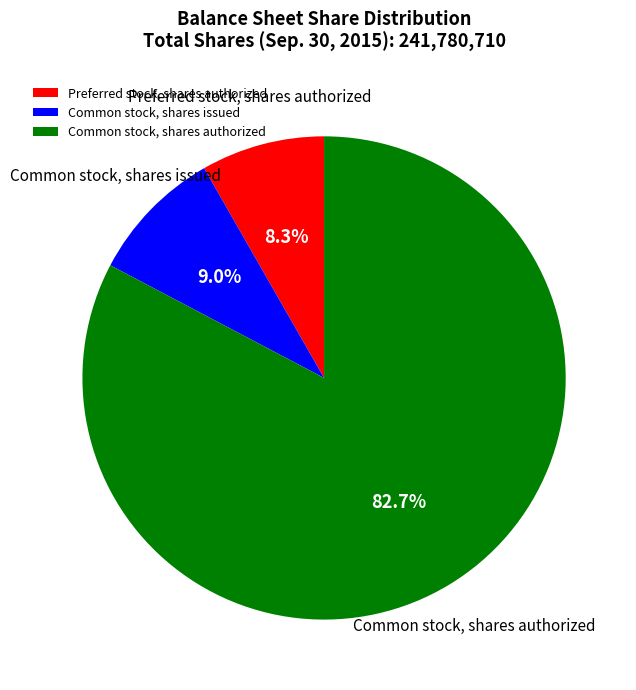

Is it true that Common stock, shares authorized is 76% of the pie?

False